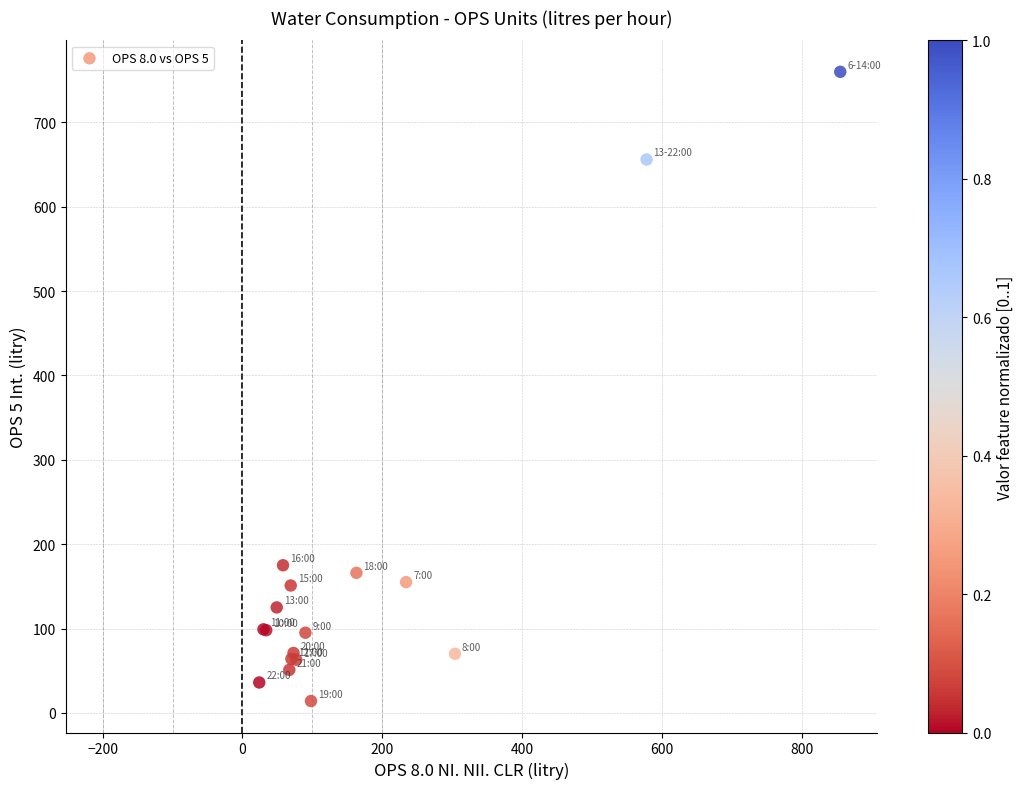

What Y value in the scatter plot is closest to 387?

175